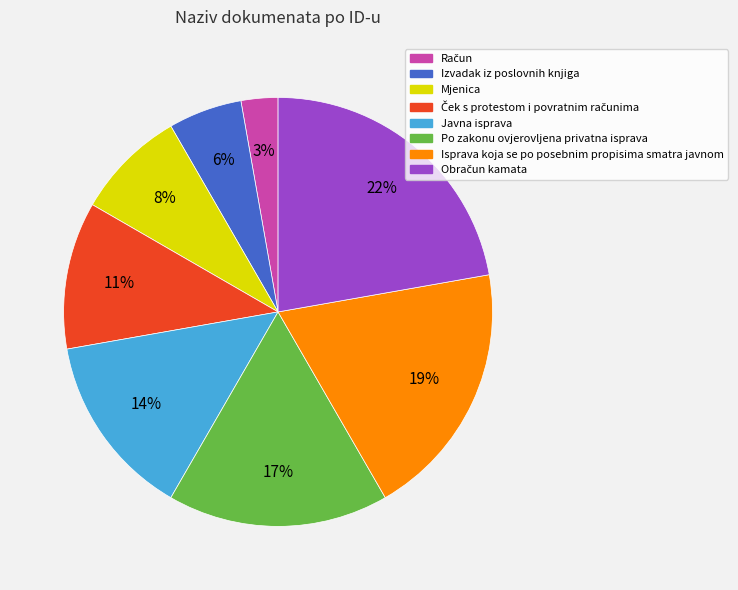

To the nearest percent, what is the difference between the largest and smallest slice percentages?

19%